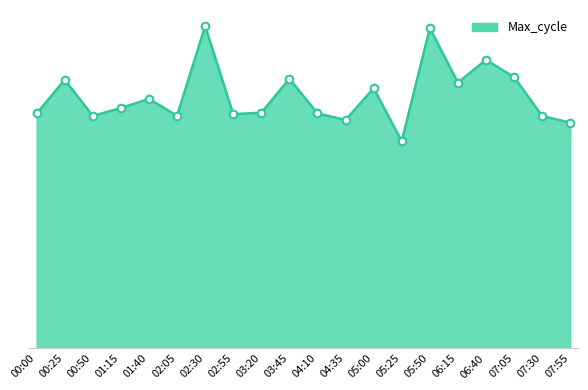

What is the change in value from 00:00 to 04:35?

-112